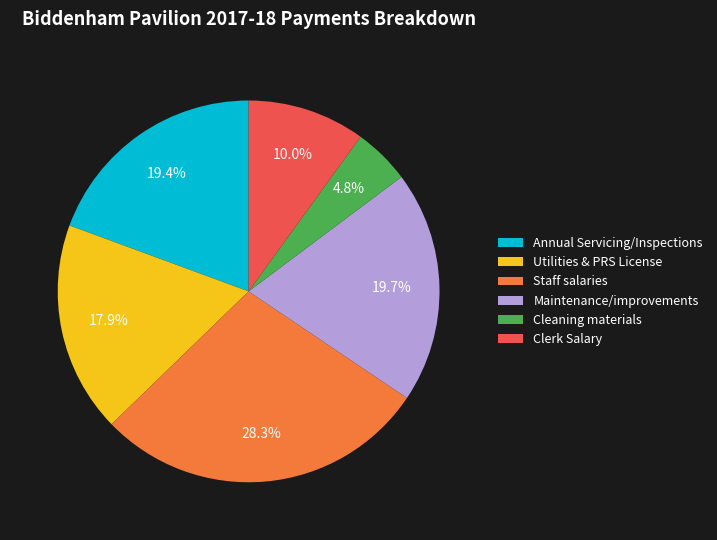

The Maintenance/improvements slice represents 10% of the pie. True or false?

False